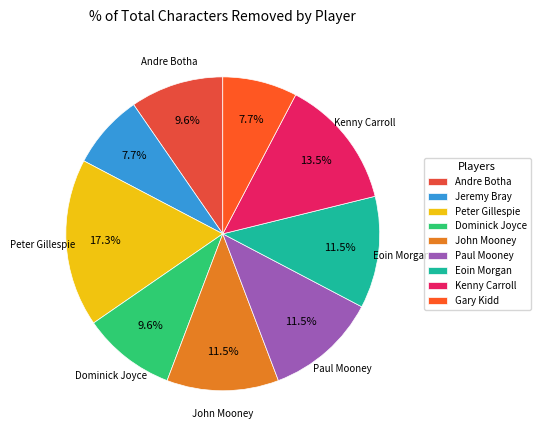

To the nearest percent, what is the difference between the Kenny Carroll and Andre Botha slice percentages?

4%